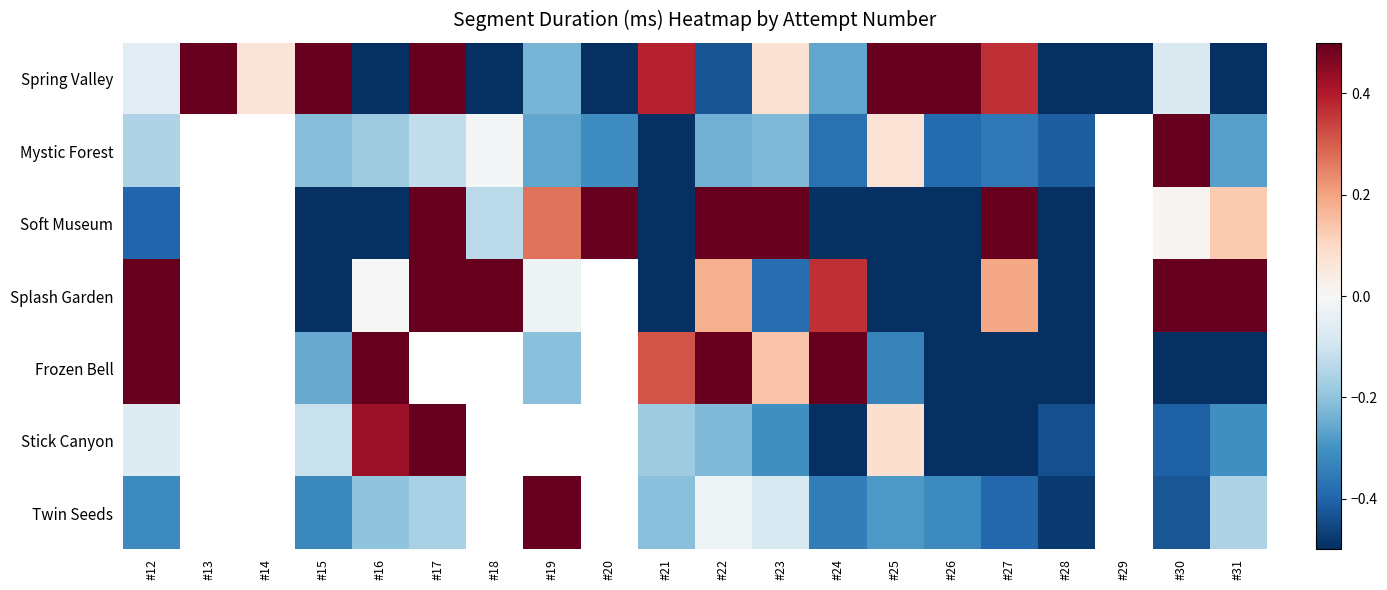

Which series changed the most between #13 and #19?

Spring Valley